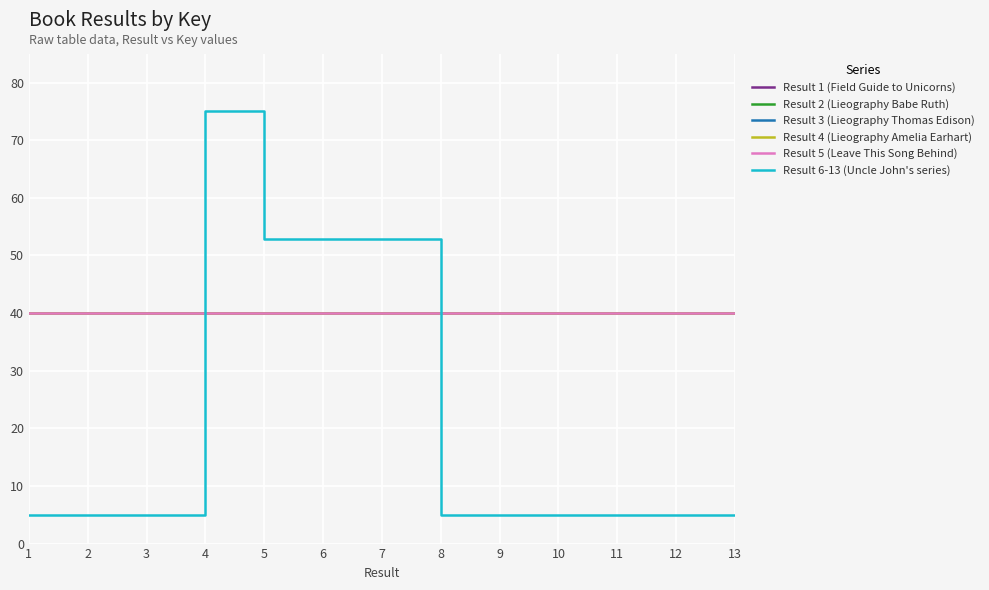

Does the chart display data point markers on the line(s)?

No